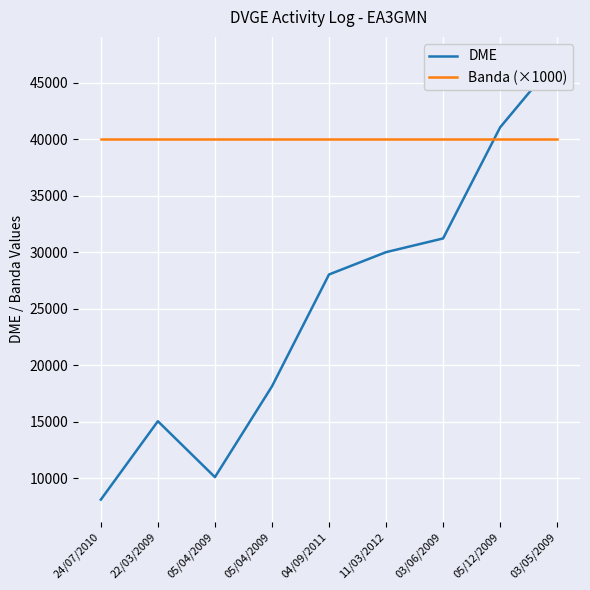

Is it true that DME equals 10116 at 05/04/2009?

True